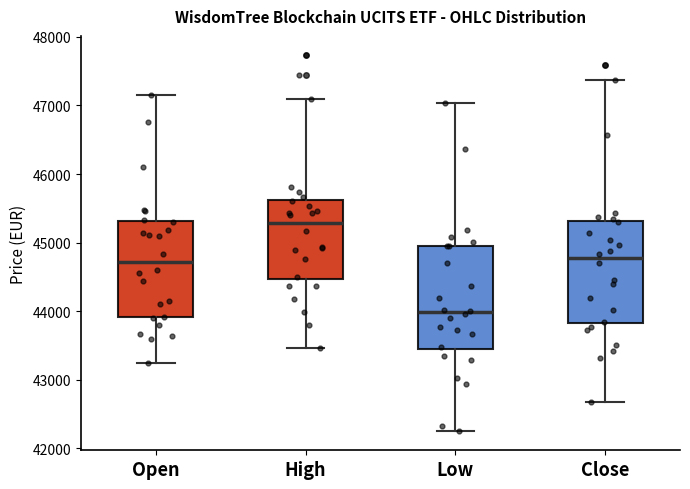

Which box has the highest median line?

High